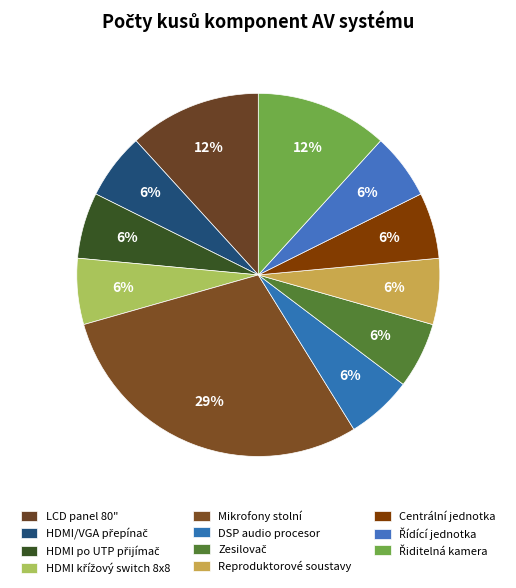

How many segments does this pie chart have?

11